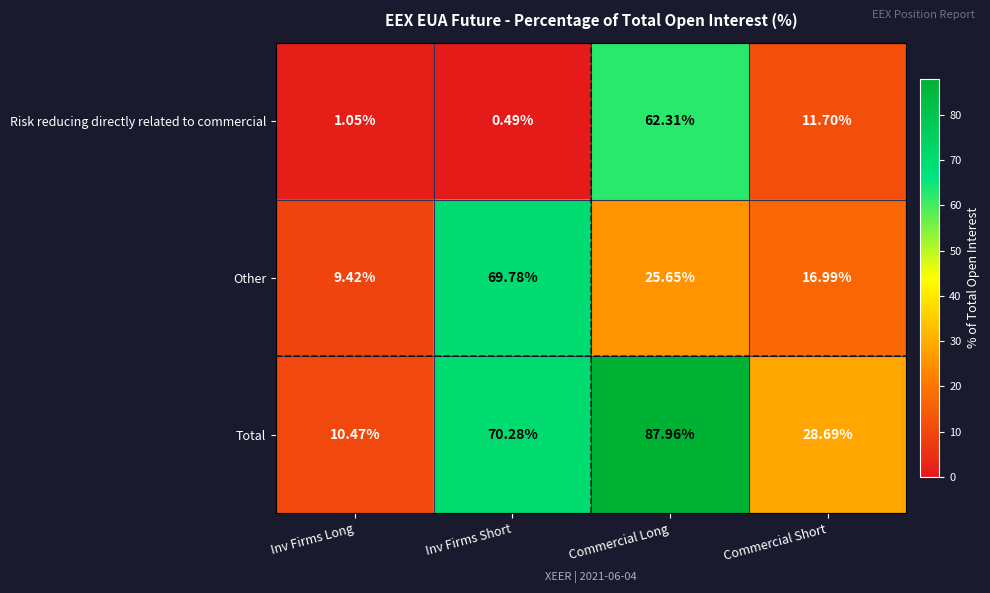

Is the value of Risk reducing directly related to commercial at Inv Firms Short greater than the value of Total at Inv Firms Short?

No